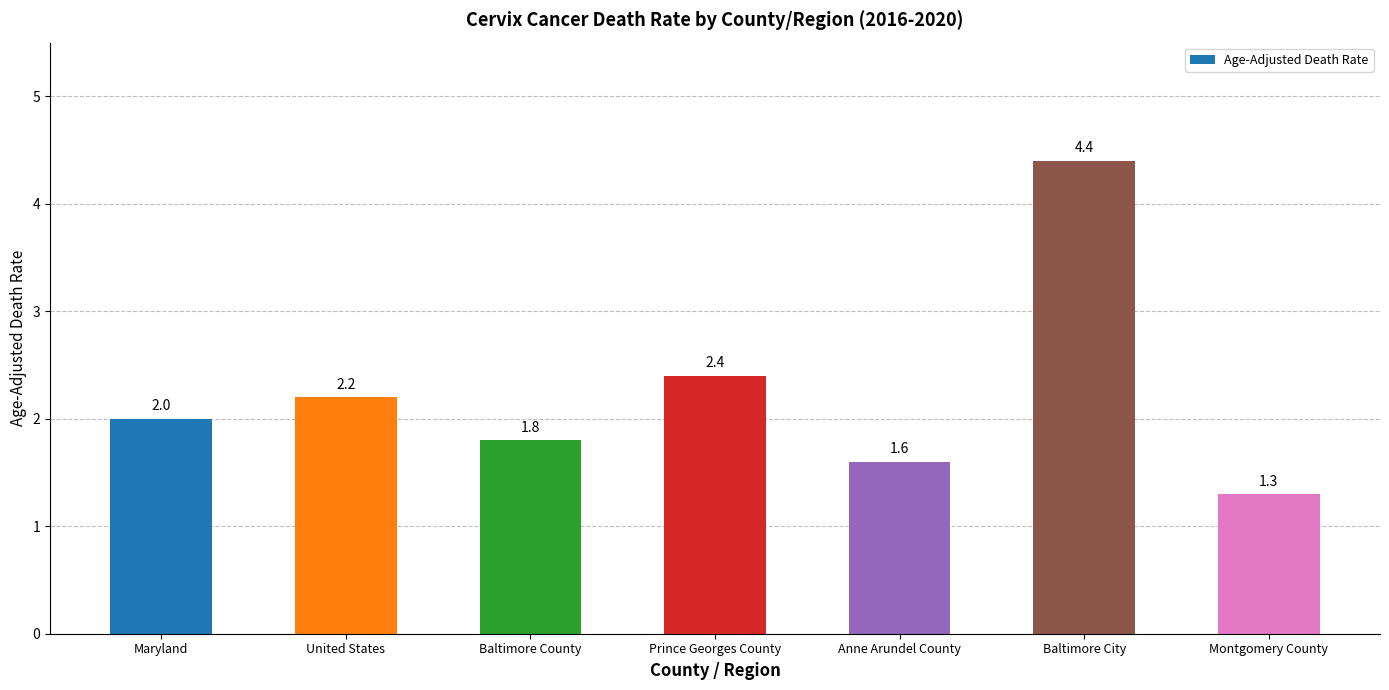

Where is the data nearest to the value 2?

Maryland